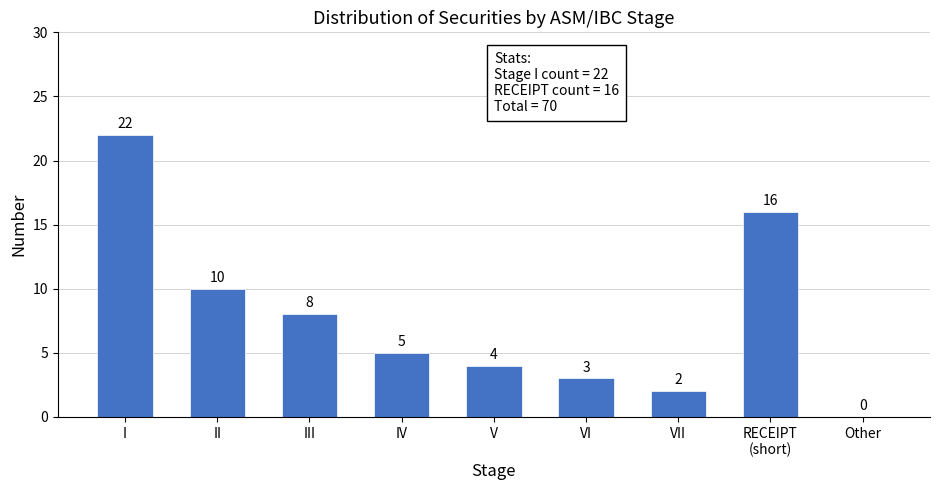

Which has a higher value, I or II?

I